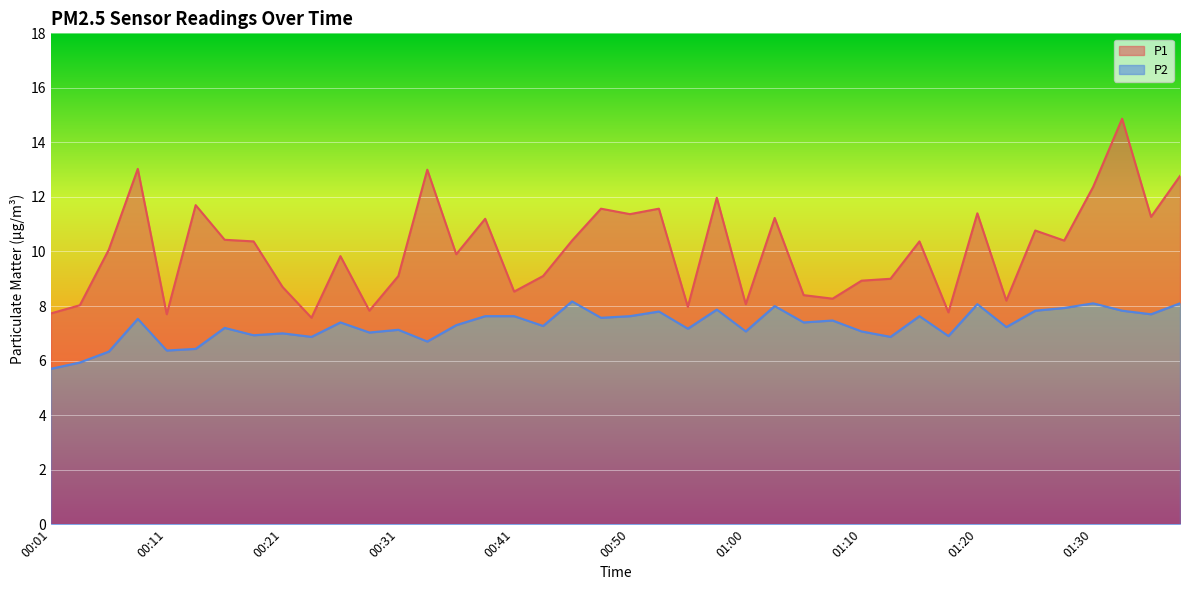

Between 00:28 and 00:23, which is larger?

00:28